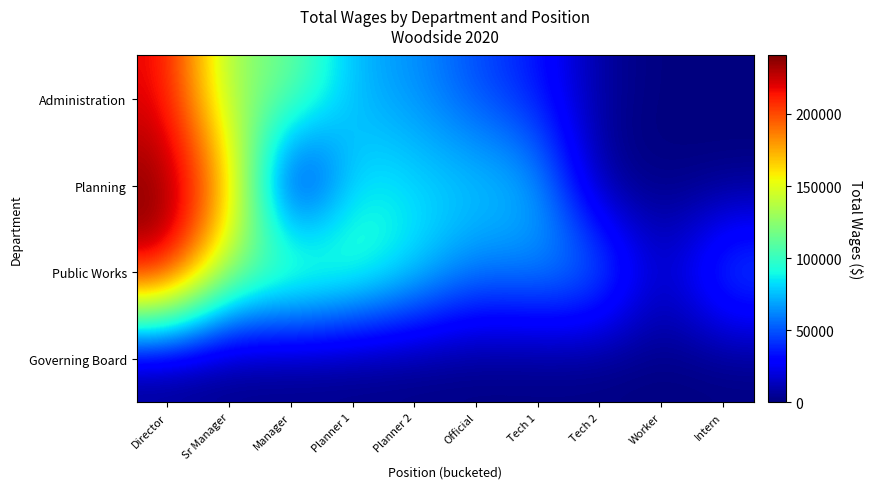

Rank the series by their maximum value, from lowest to highest.

Governing Board, Administration, Public Works, Planning